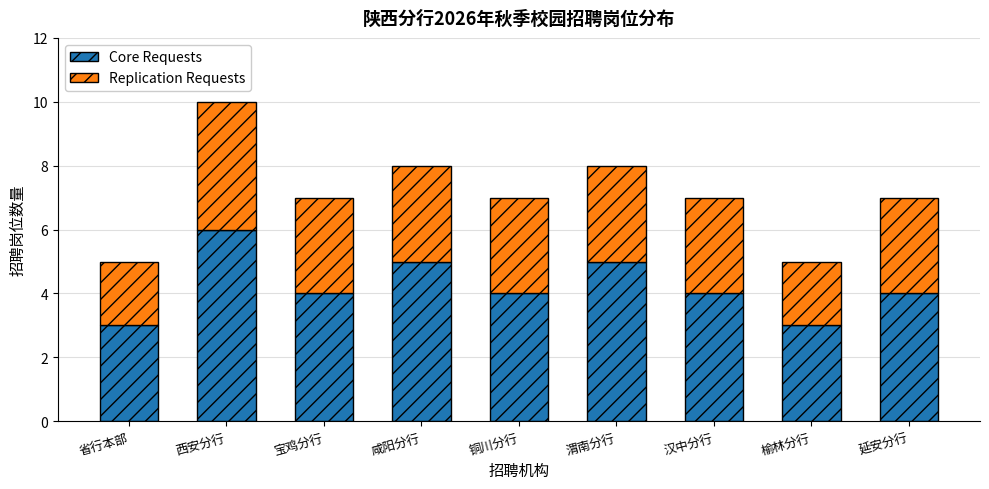

Reading right to left, what are the values for Core Requests?

4	3	4	5	4	5	4	6	3